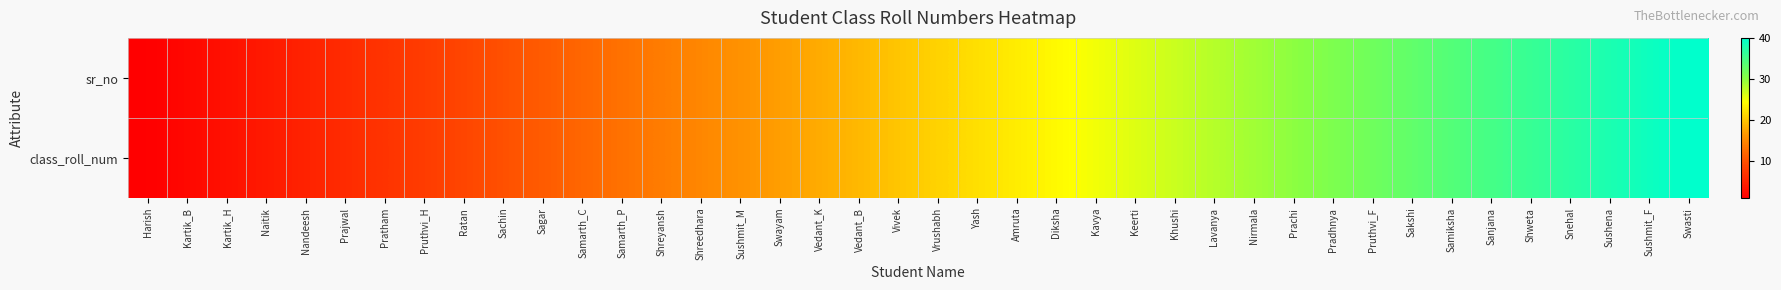

At which category does the chart reach its peak across all series?

Swasti